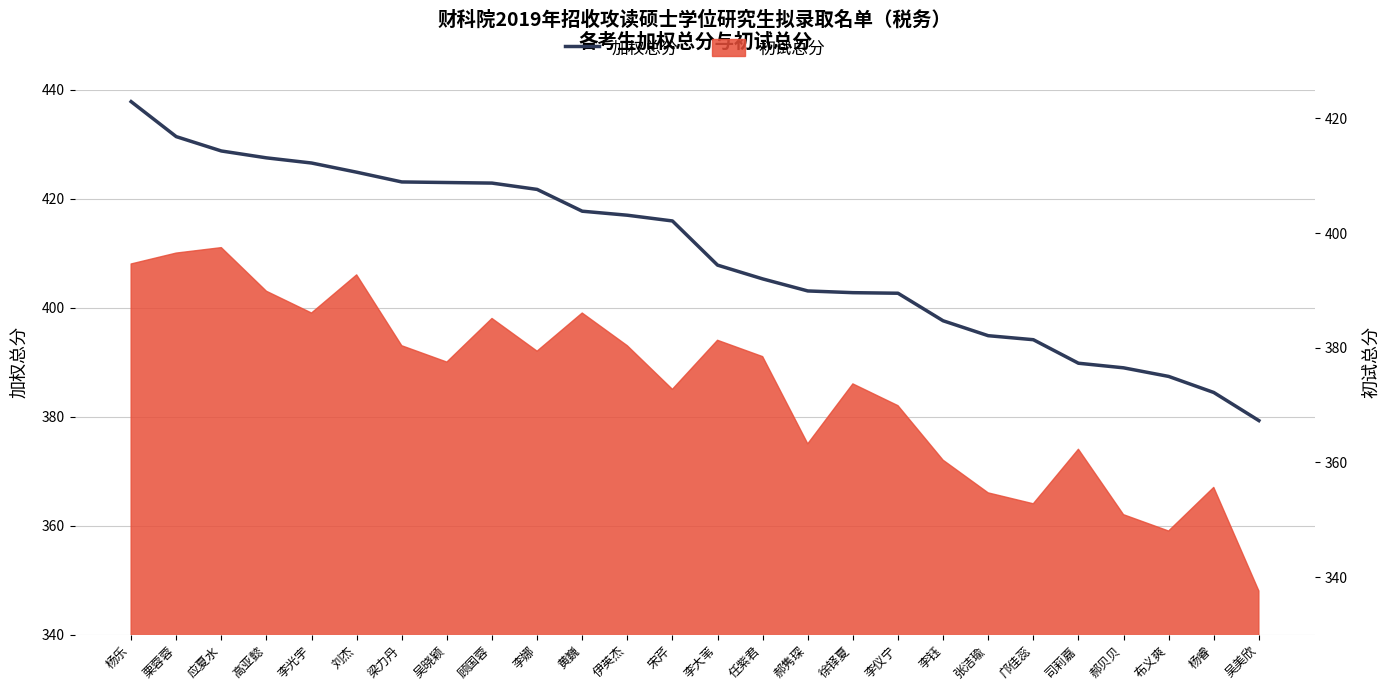

List the labels in order of value, smallest first.

吴美欣, 杨睿, 布义爽, 郝贝贝, 司莉嘉, 邝佳蕊, 张洁瑜, 李钰, 李仪宁, 徐铎夏, 郝隽琛, 任紫君, 李大苇, 宋芹, 伊英杰, 黄巍, 李娜, 顾国蓉, 吴晓颖, 梁力丹, 刘杰, 李光宇, 高亚懿, 应夏水, 栗蓉蓉, 杨乐